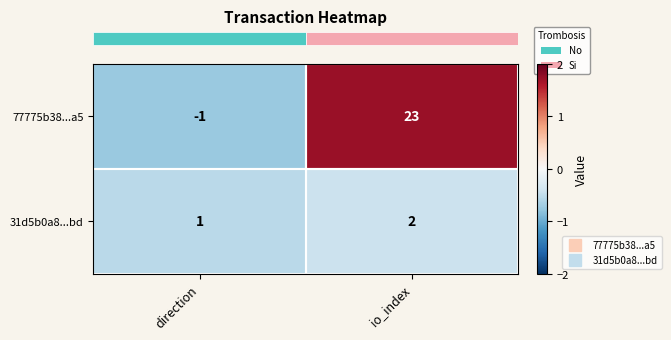

Which series has the widest spread of values?

77775b38...a5